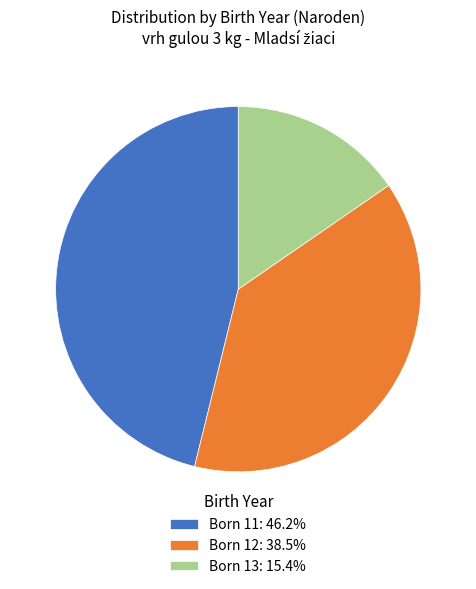

What is the ratio of the value at Born 12: 38.5% to the value at Born 13: 15.4%?

2.5